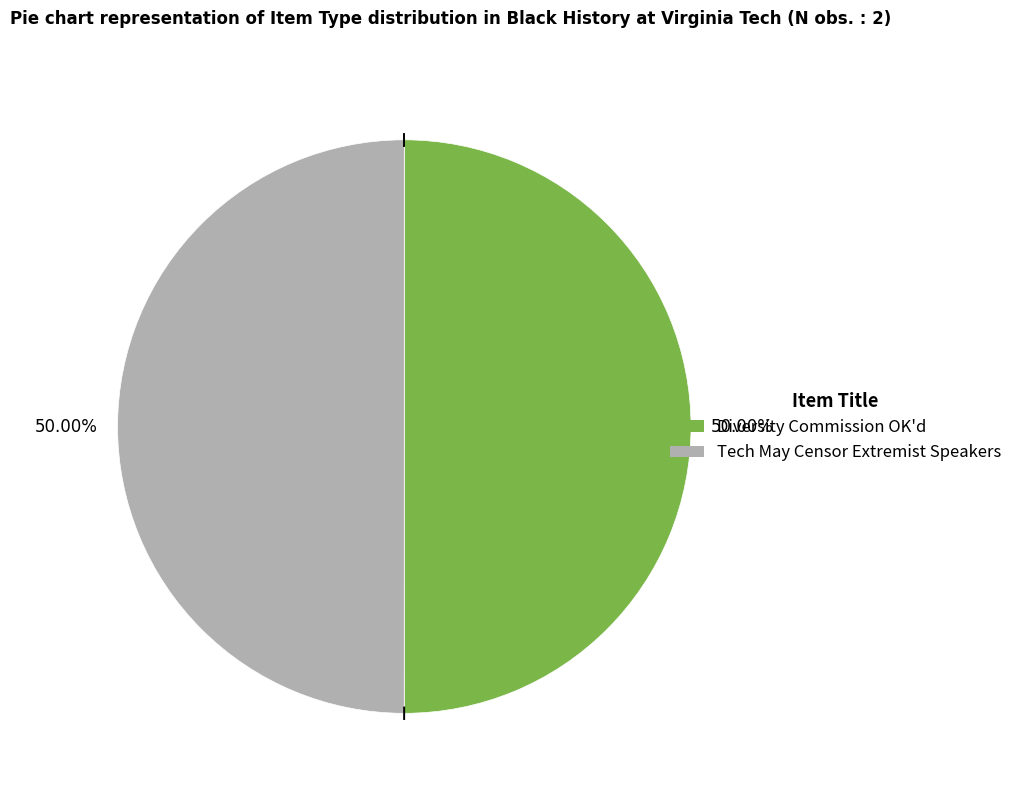

Is it true that Diversity Commission OK'd is 44% of the pie?

False